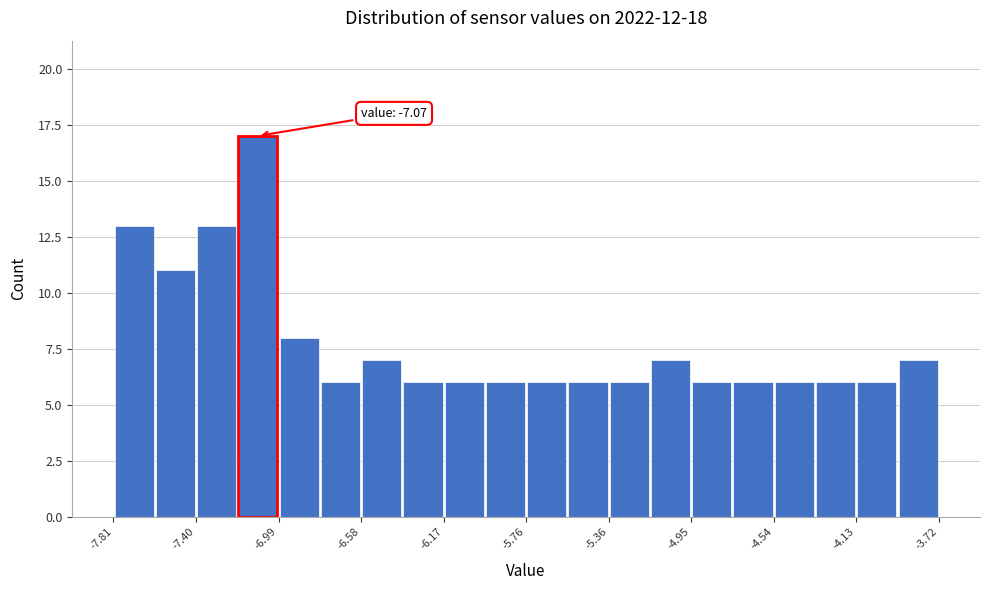

Over which range of the x-axis is the bar tallest?

-7.20 to -7.00